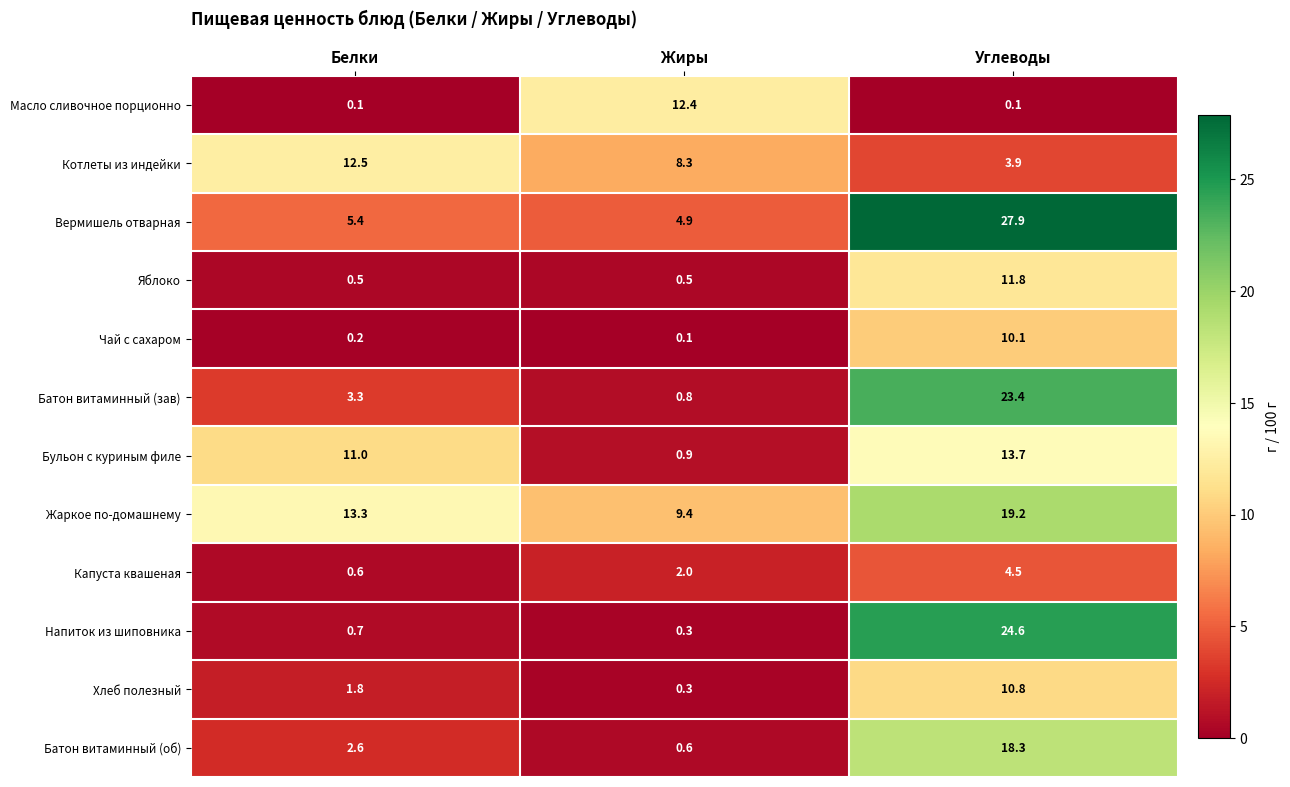

Is it true that Масло сливочное порционно equals 0.1 at Белки?

True